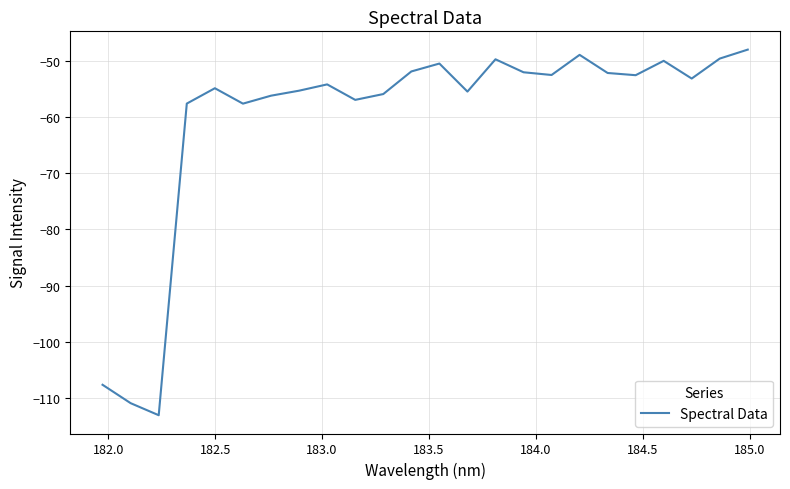

What is the difference between the maximum and minimum values?

65.1